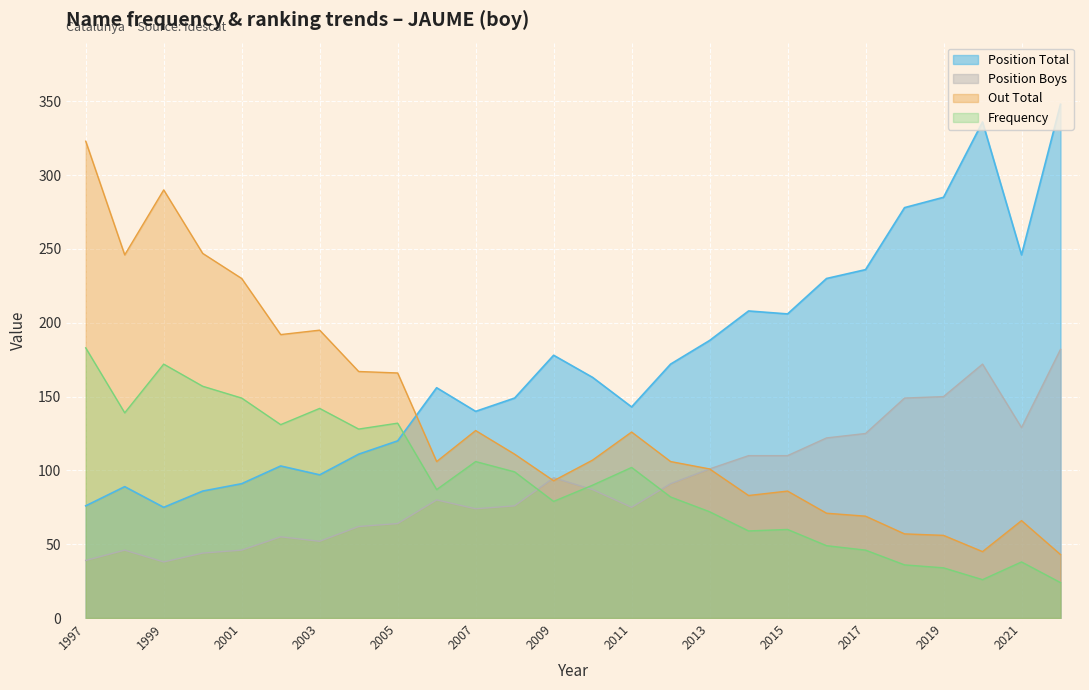

What is the value of the Frequency point at the 20th from the left?

49